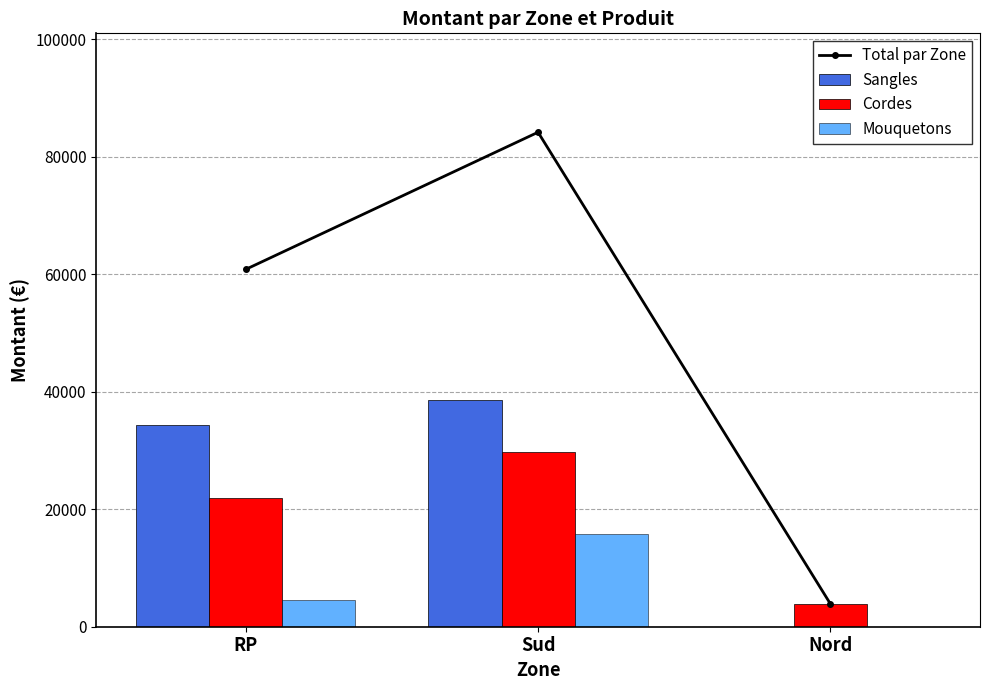

Does the chart contain any negative values?

No